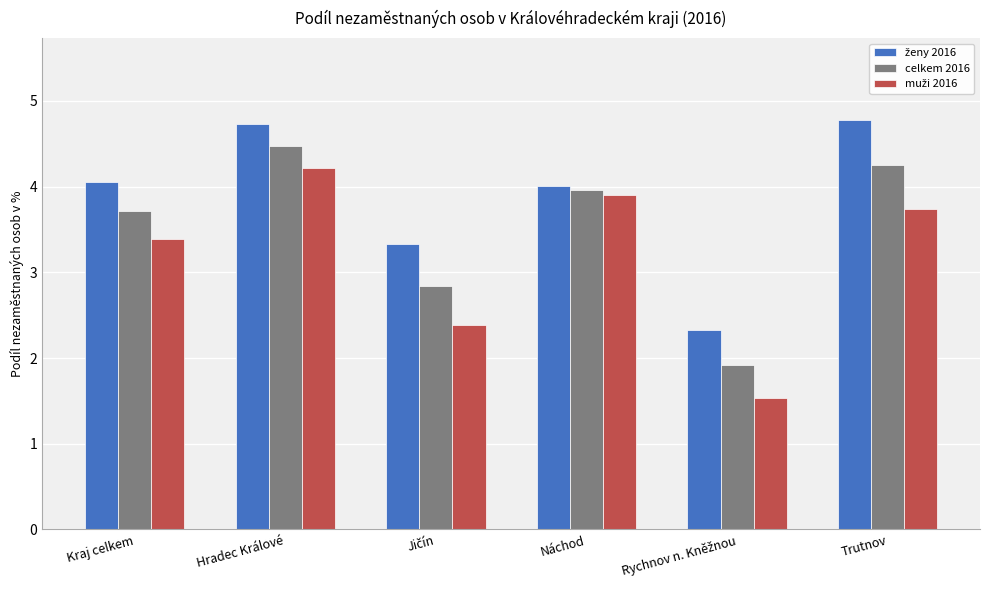

At how many categories does at least one series exceed 1?

6